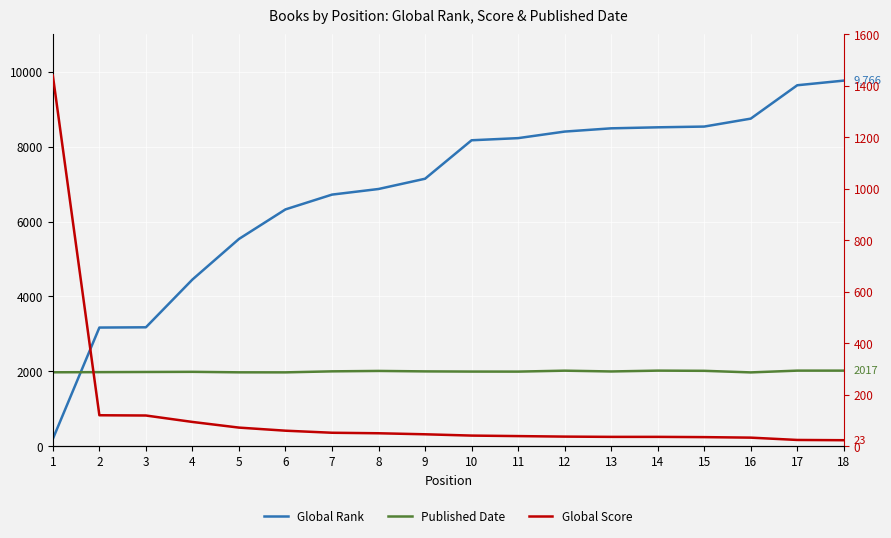

True or false: Global Score and Published Date cross at least once.

False